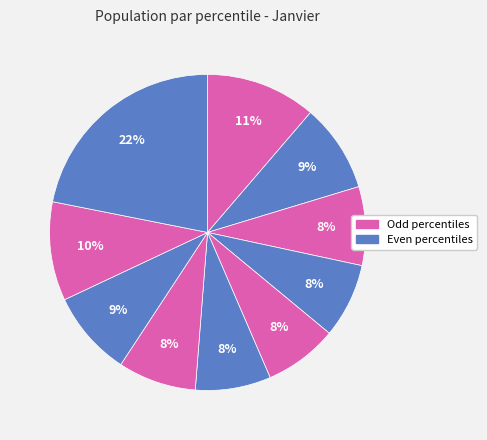

Count the number of slices in the pie.

10